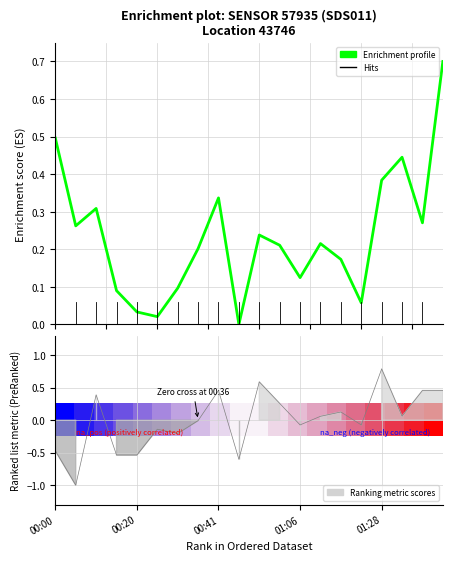

Is it true that the value at 01:28 is 0.6?

False